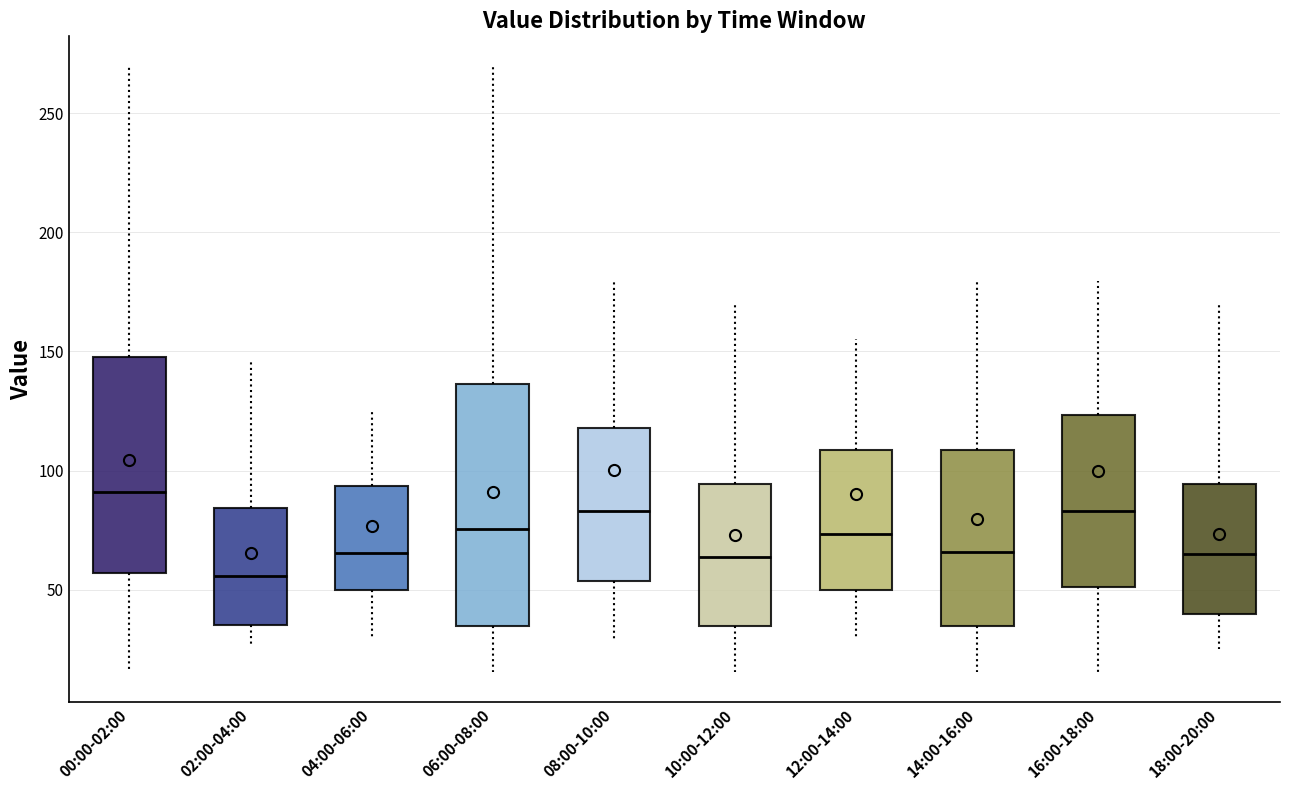

Which box has the highest median line?

00:00-02:00